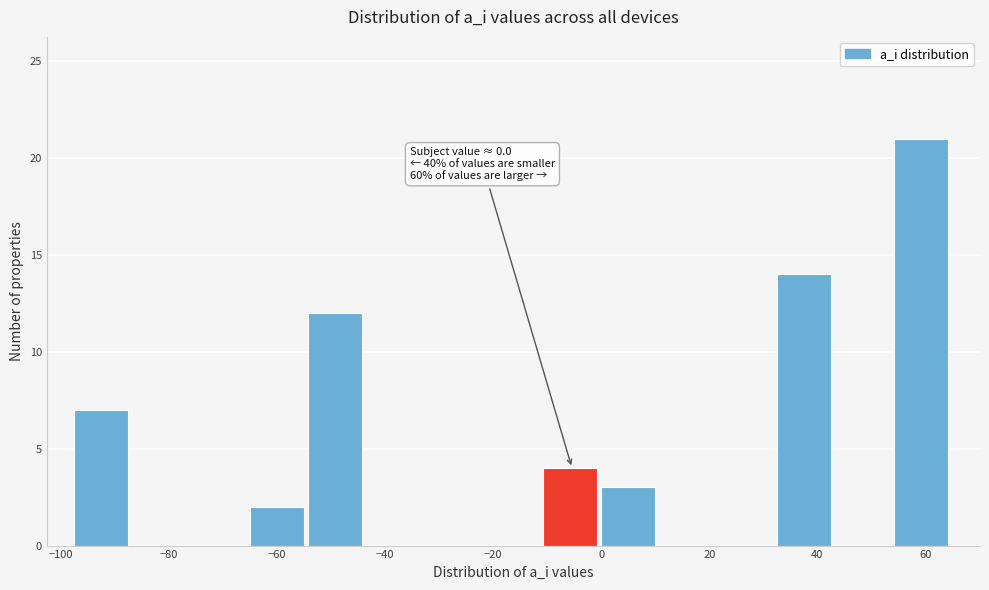

Over which range of the x-axis is the bar tallest?

54 to 66